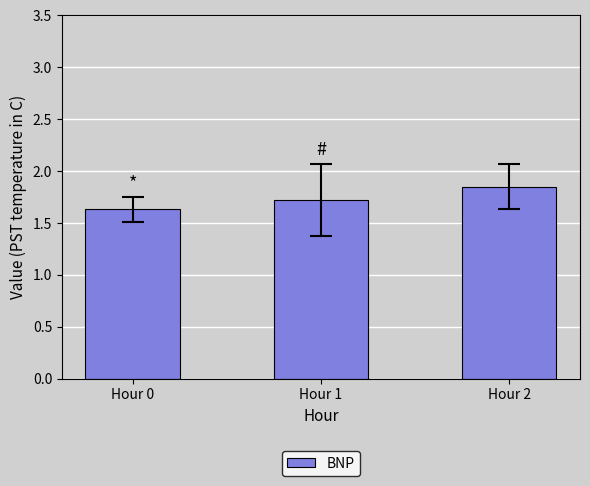

What is the average value?

1.7